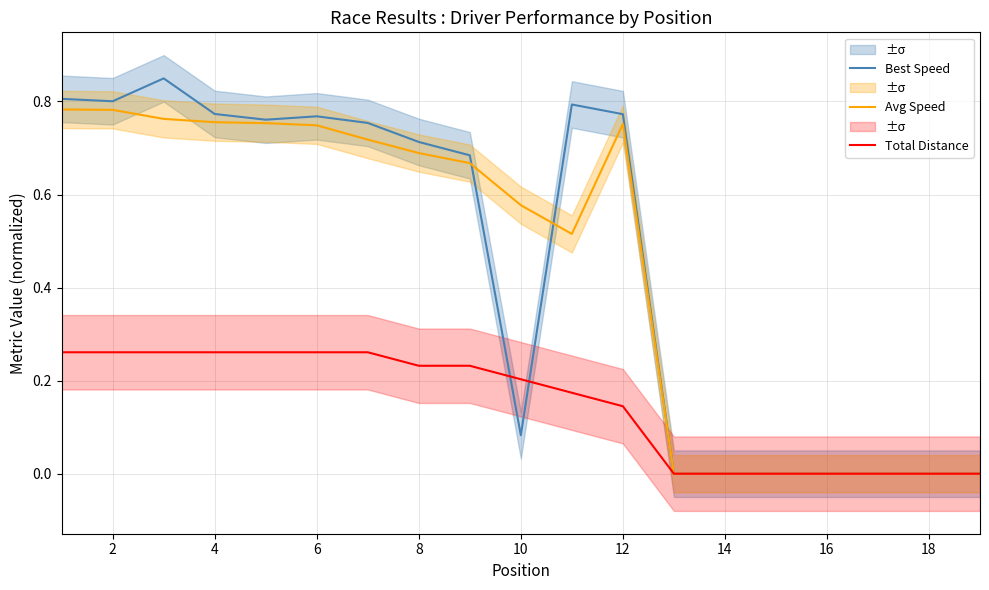

What are all the series names shown in the legend?

Best Speed, Avg Speed, Total Distance